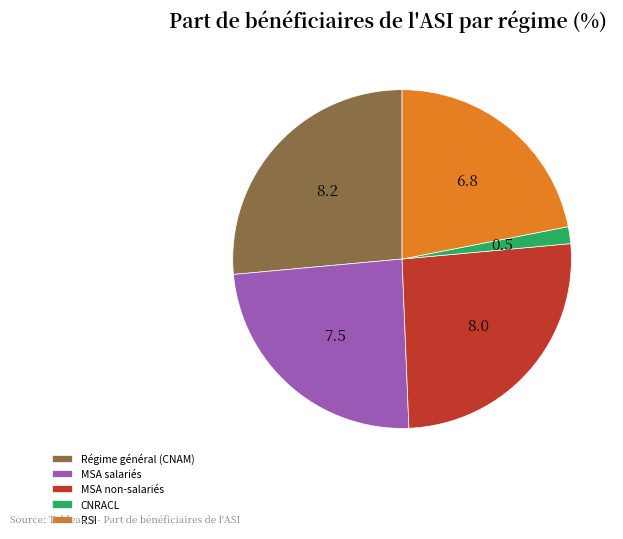

What is the largest slice in the pie chart?

Régime général (CNAM)